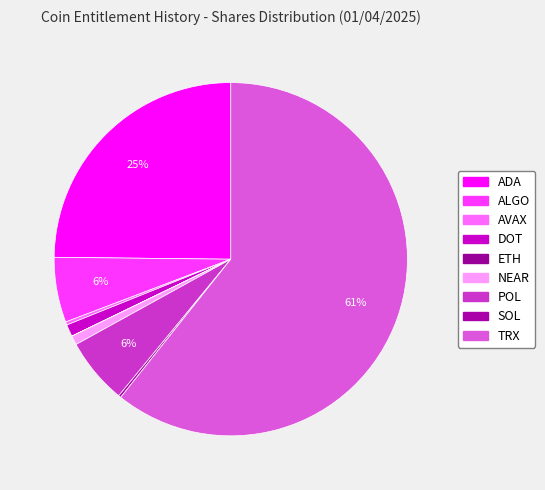

How many slices are in this pie chart?

9